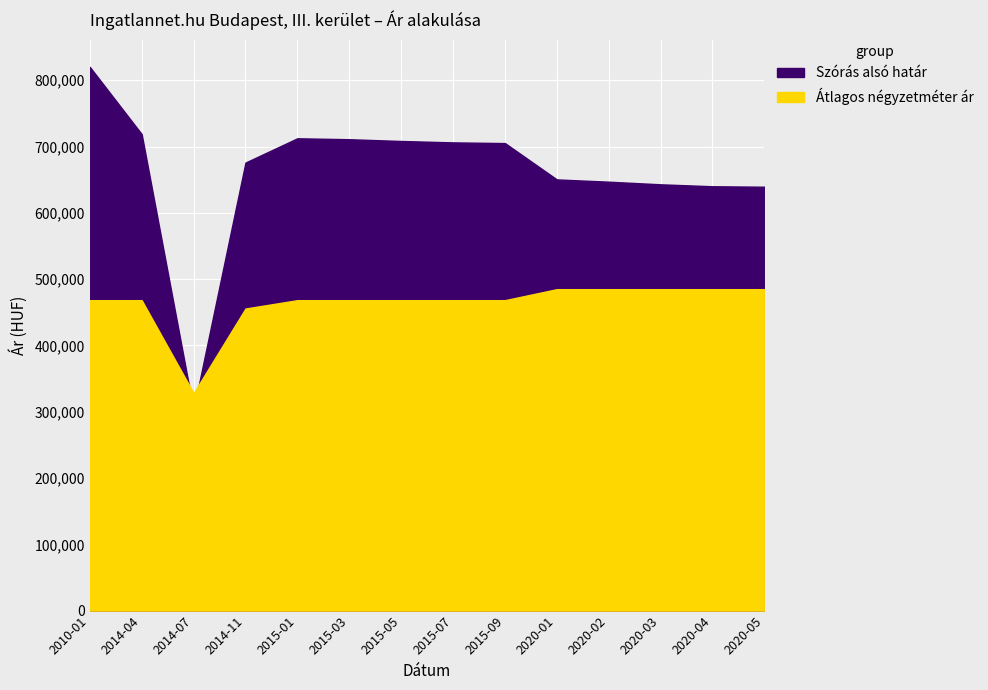

At which category is the sum across all series the highest?

2010-01